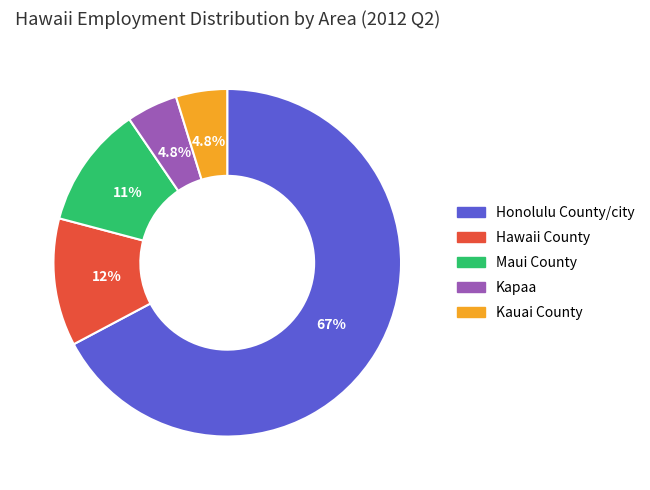

What is the ratio of the value at Kauai County to the value at Honolulu County/city?

0.1